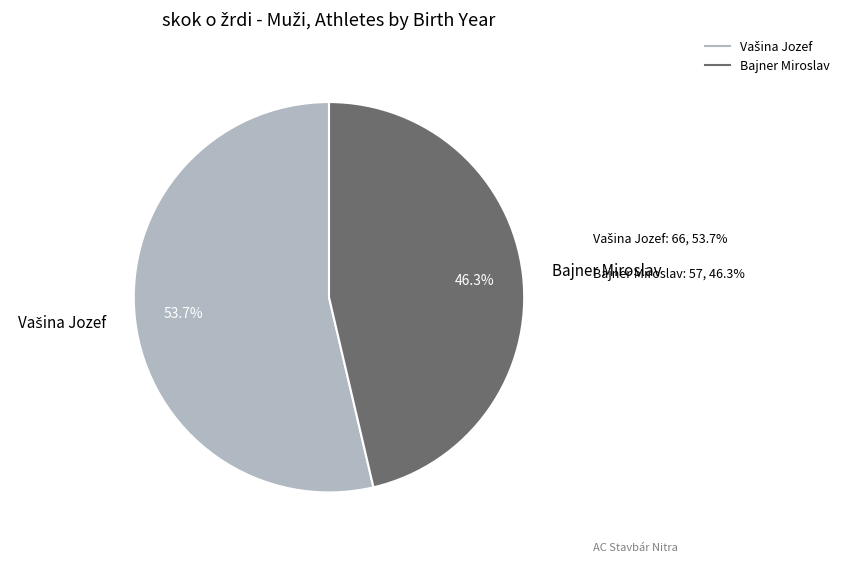

Is there any slice that represents more than half of the pie?

Yes